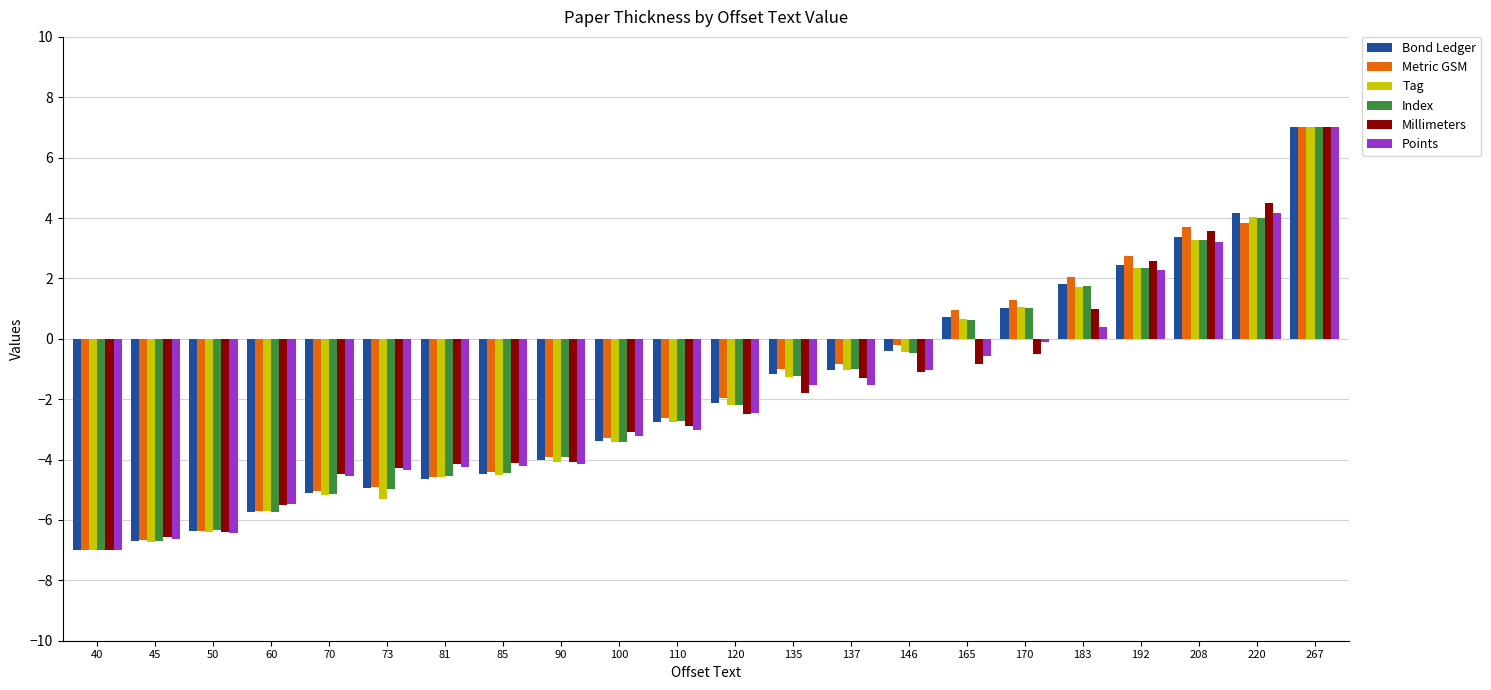

What is the difference between the maximum and minimum values in the Index series?

14.0